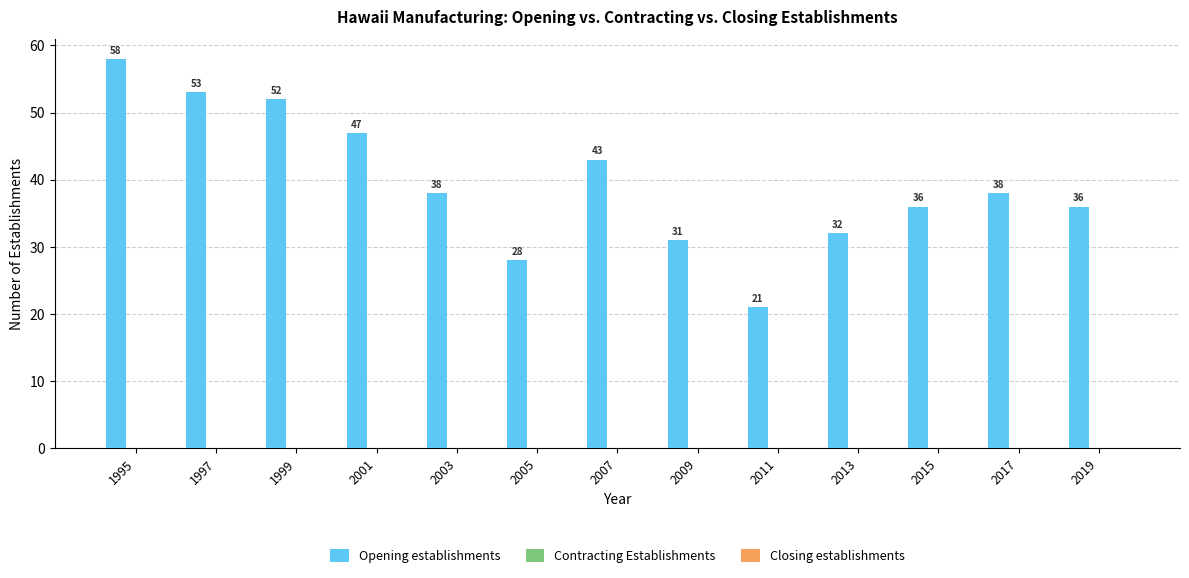

Which label corresponds to the largest value in the chart?

1995